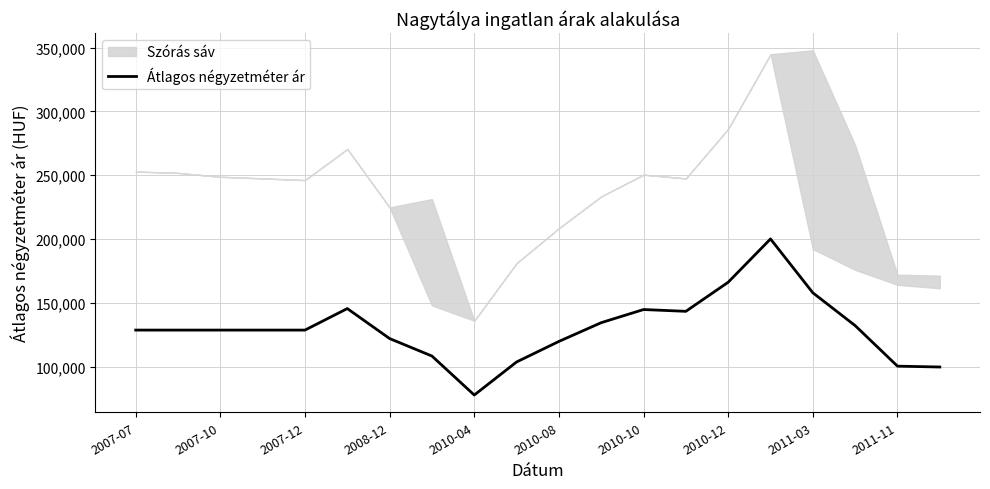

The value of Átlagos négyzetméter ár at 2007-12 is 180860. True or false?

False